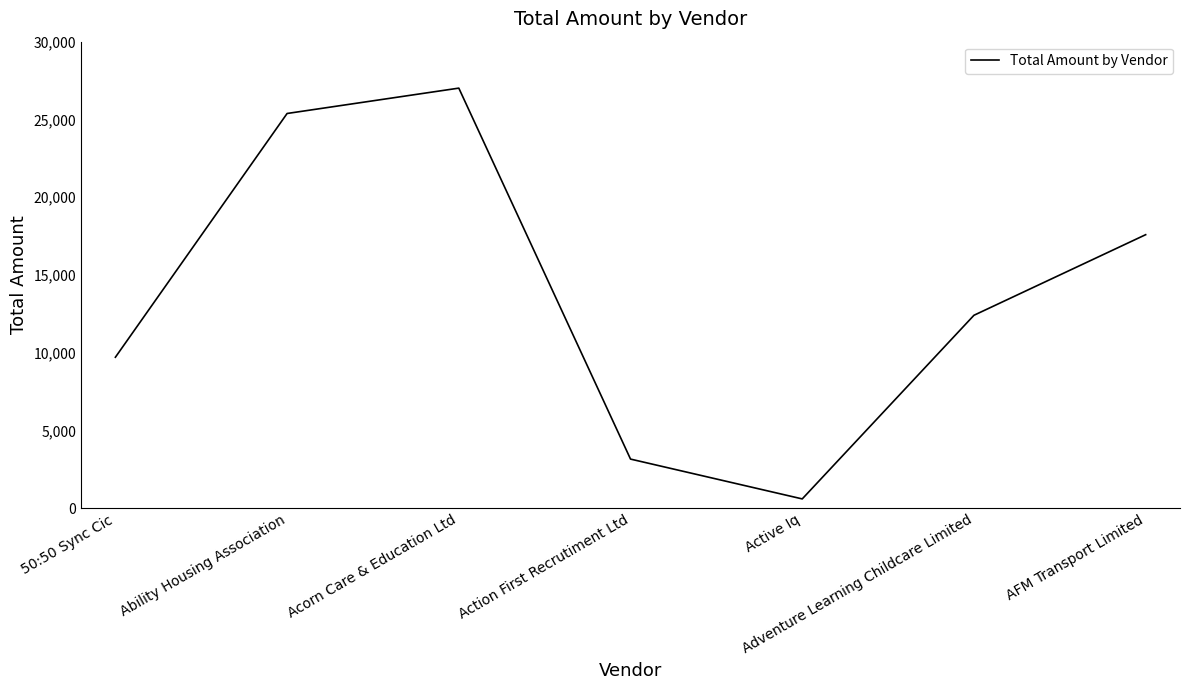

Reading left to right, transcribe all the data shown in this chart.

50:50 Sync Cic=9705.0	Ability Housing Association=25381.3	Acorn Care & Education Ltd=27012.0	Action First Recrutiment Ltd=3155.0	Active Iq=594.0	Adventure Learning Childcare Limited=12403.6	AFM Transport Limited=17586.6